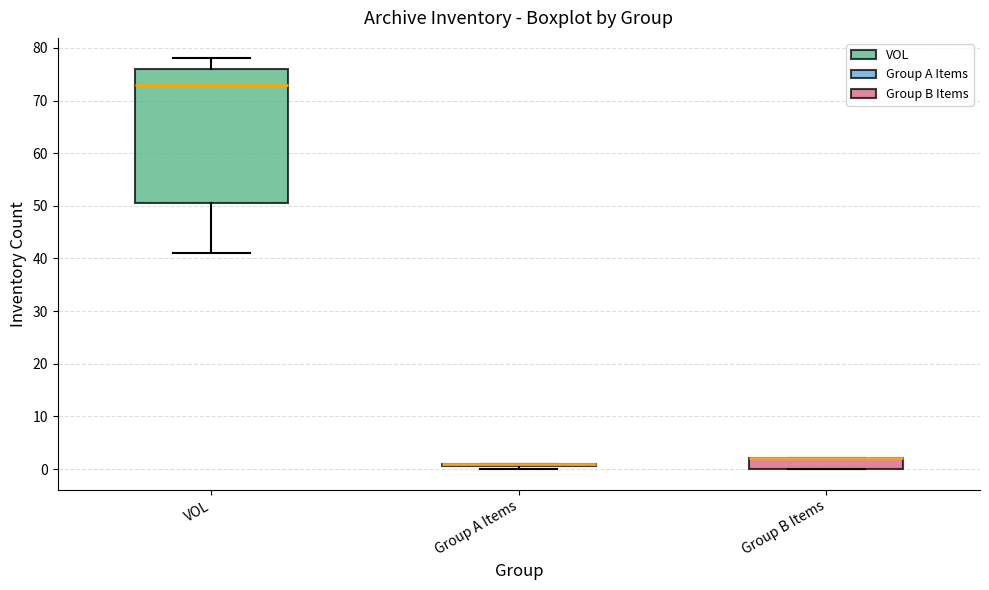

Reading left to right, transcribe this box plot: for each box, give where its median line is, the range the box spans, and where its two whiskers end, as read against the y-axis. The values are not printed on the chart, so give them approximately, as read against the axis.

VOL: median 73, box 51 to 76, whiskers 41 to 78
Group A Items: box collapsed to a line at 1, whiskers 0 to 1
Group B Items: median 2 (drawn on the box's upper edge), box 0 to 2, whiskers 0 to 2